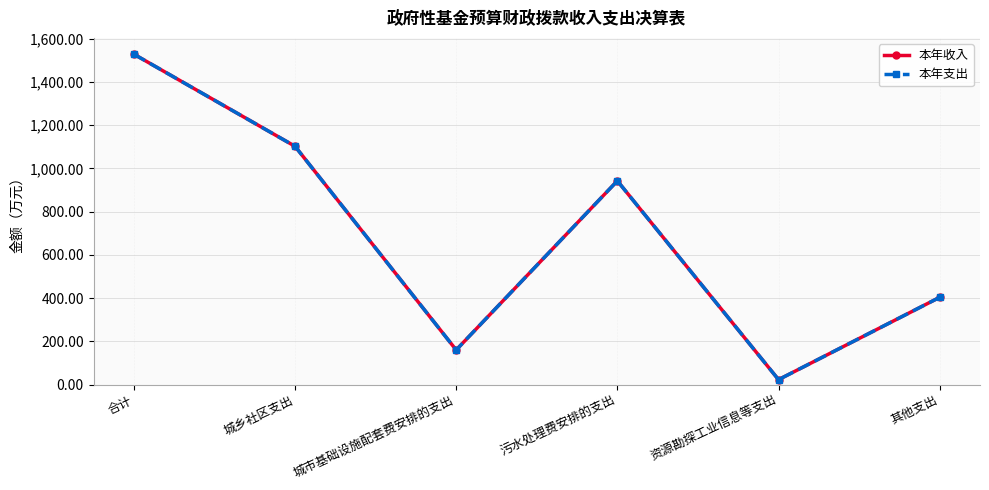

Does the chart have visible grid lines?

Yes